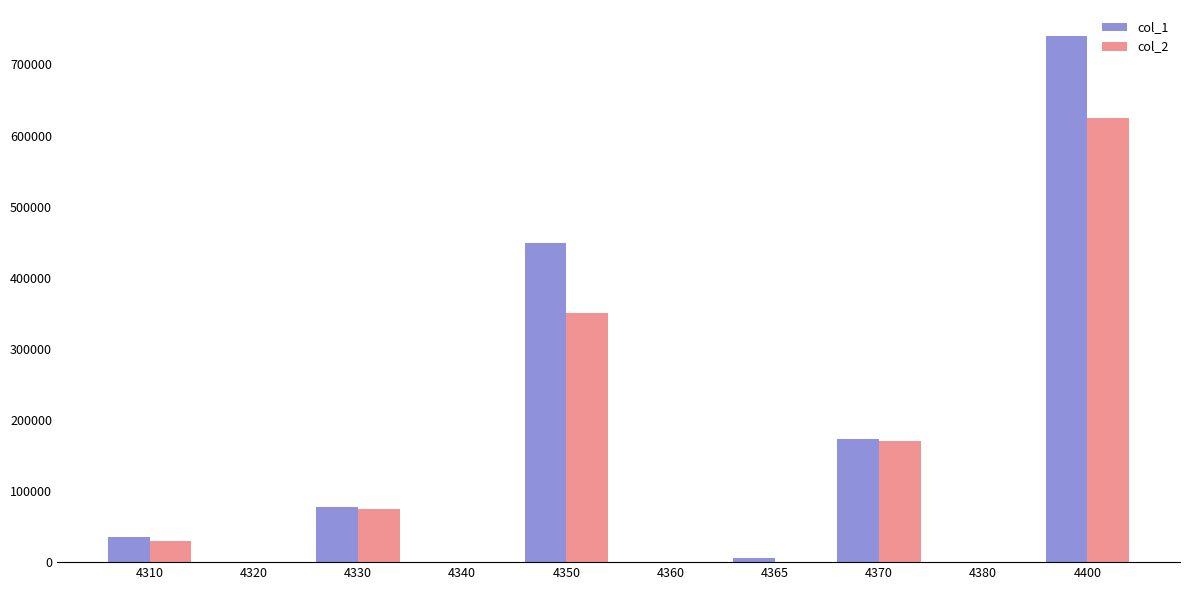

How many distinct data groups are displayed?

2